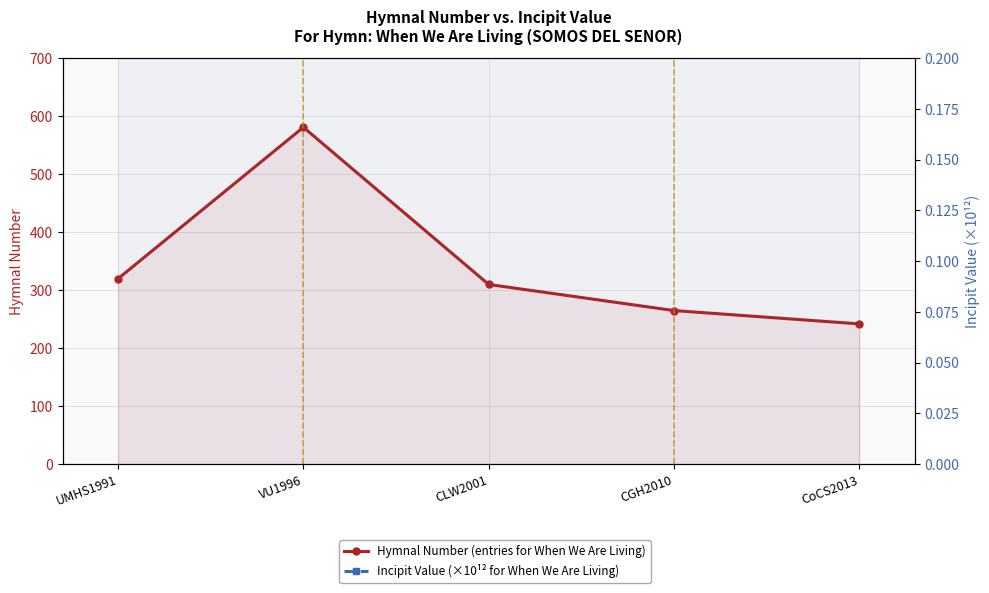

Reading left to right, list all the values displayed in this chart.

Hymnal Number (entries for When We Are Living): 320.0	581.0	310.0	265.0	242.0
Incipit Value (×10¹² for When We Are Living): 123.2	123.2	123.2	123.2	123.2